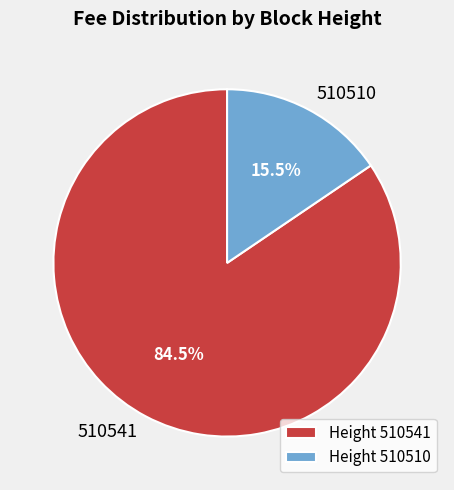

Is it true that 510541 is 70% of the pie?

False